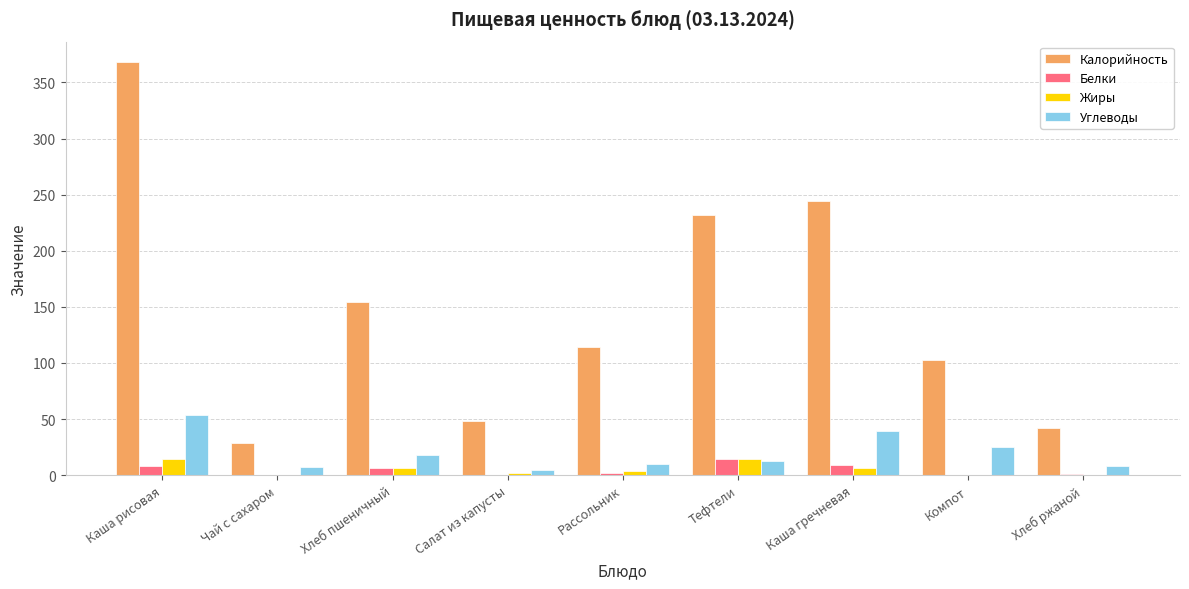

Which category has the highest value across all series?

Каша рисовая